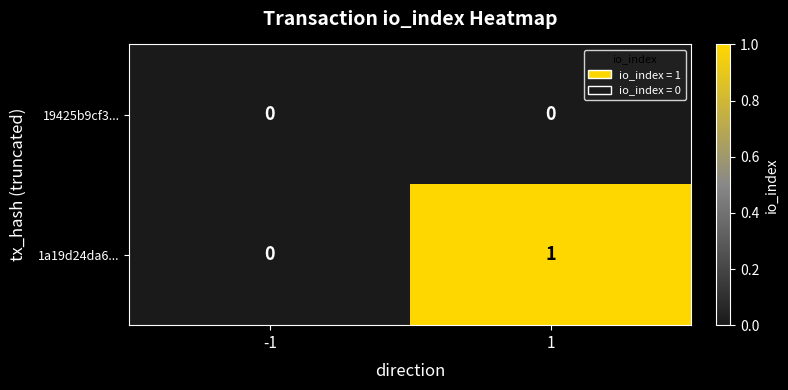

Which series has the largest range (max minus min)?

1a19d24da6...